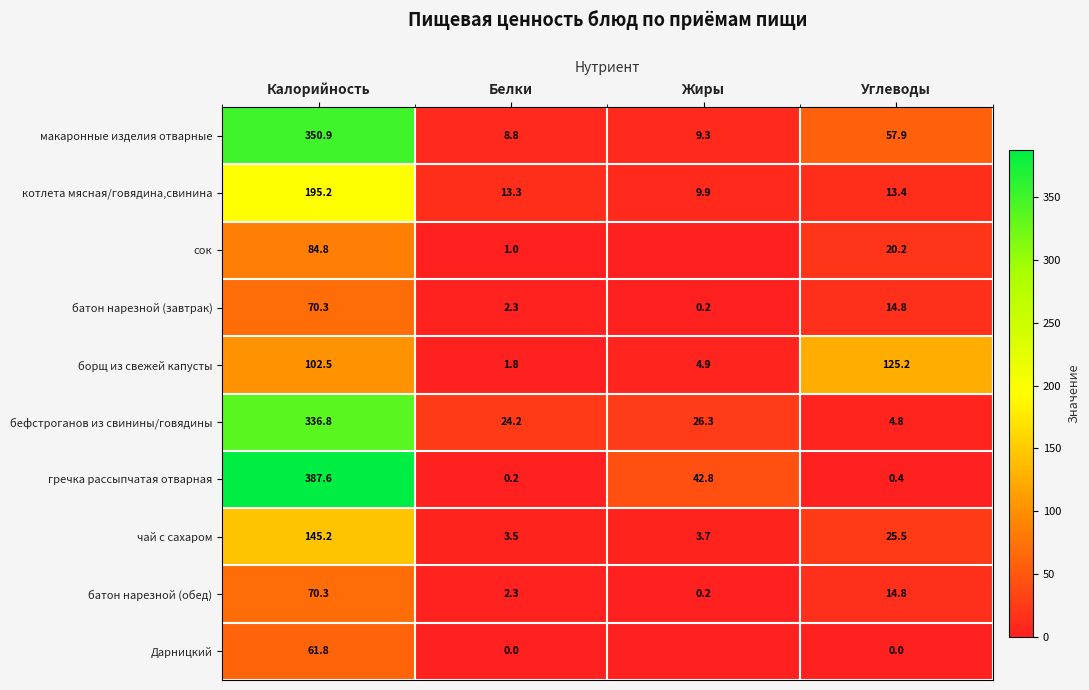

True or false: бефстроганов из свинины/говядины has a value of 9.0 at Жиры.

False